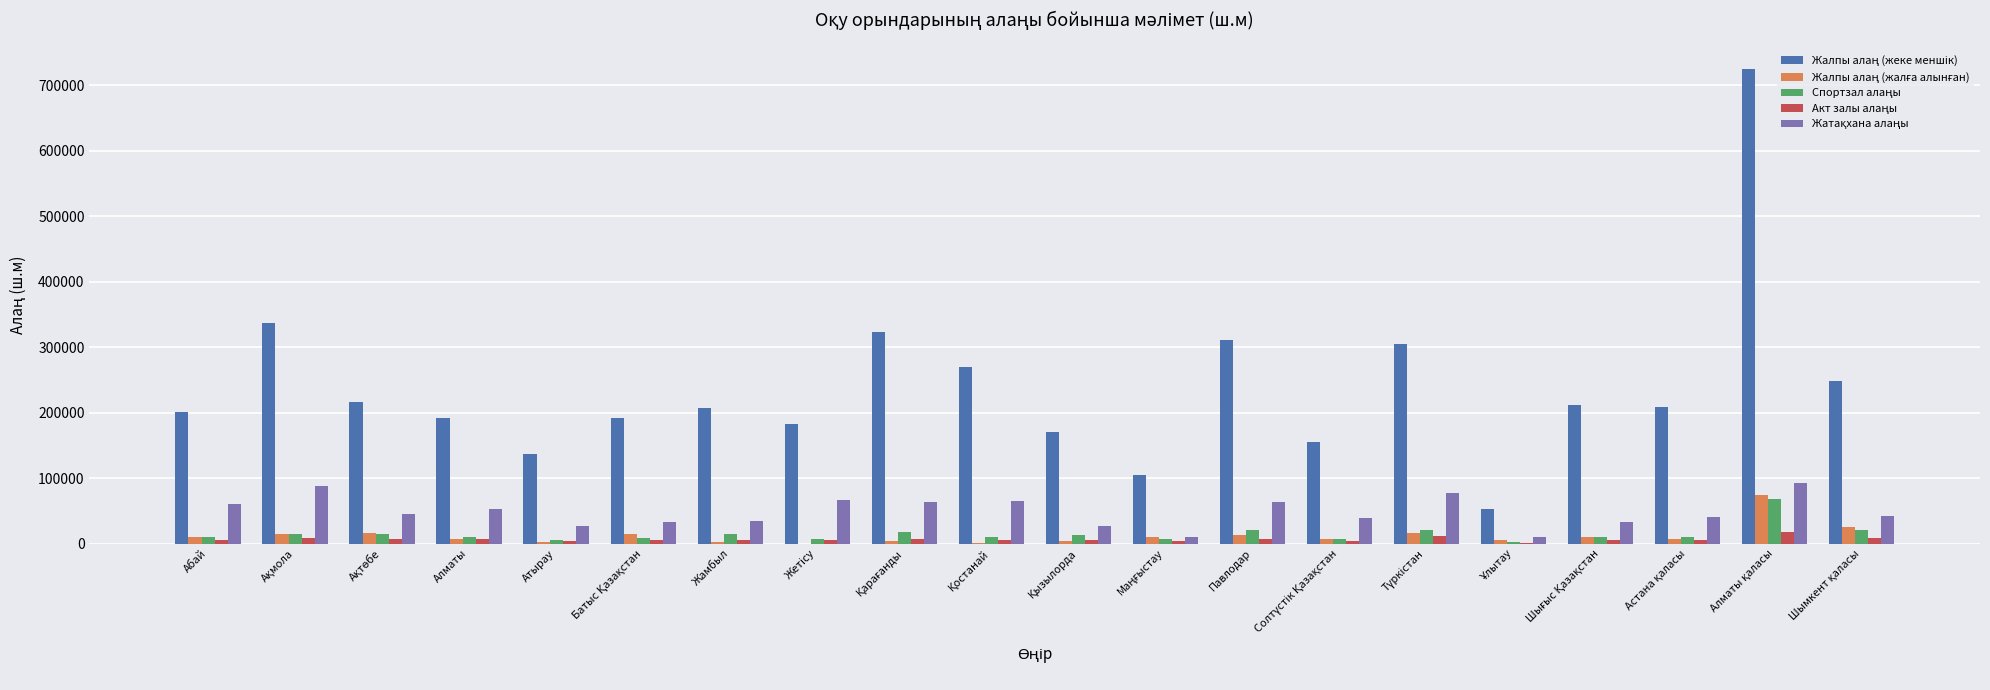

How many series are shown in this chart?

5